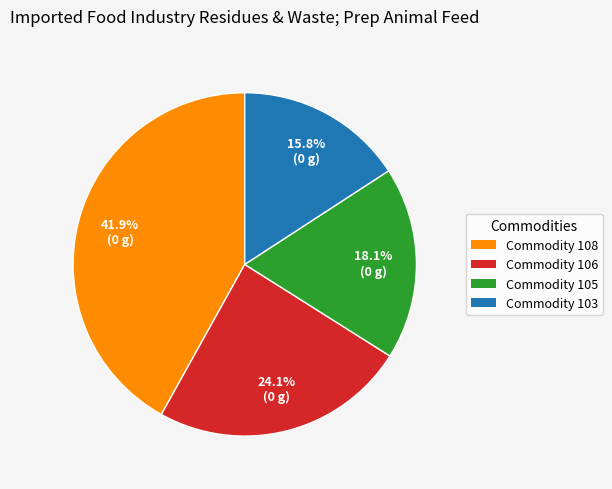

Is there any slice that represents more than half of the pie?

No